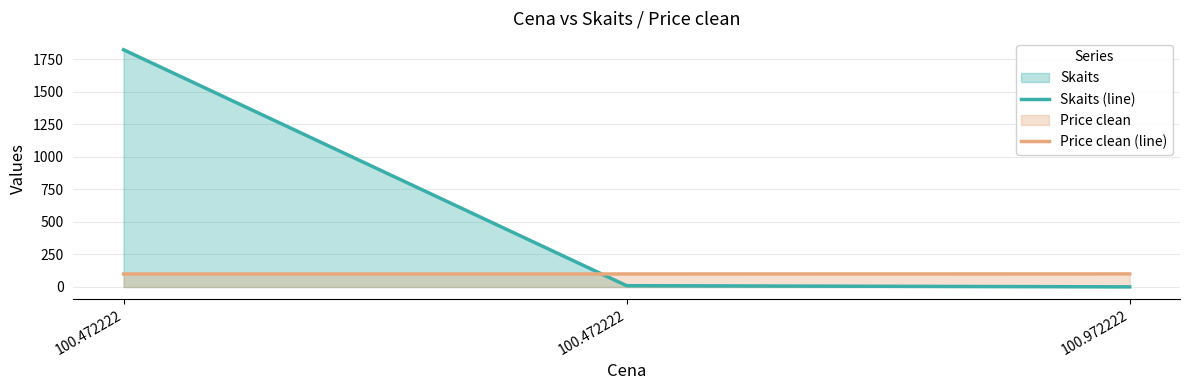

What is the sum of the Price clean (line) values at 100.972222 and 100.472222?

200.5